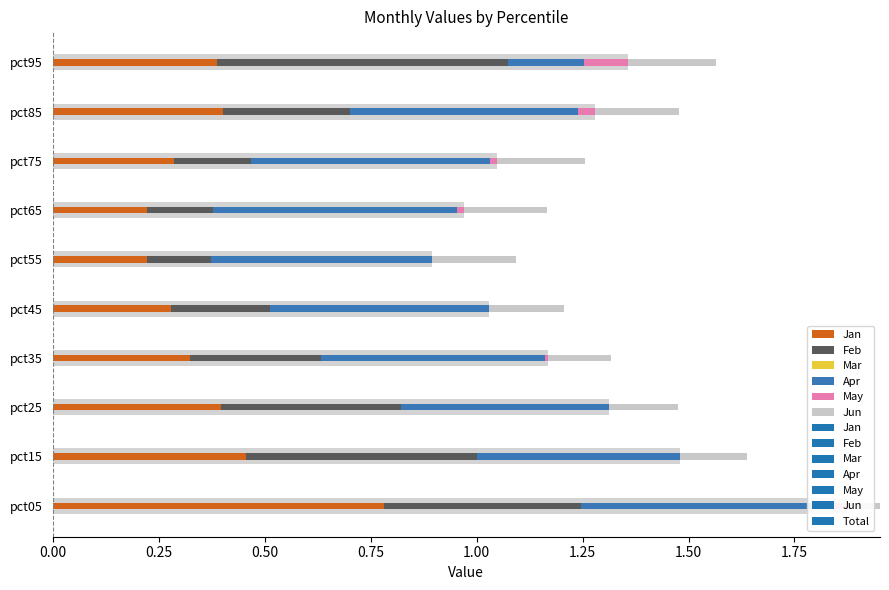

How many groups of bars are there?

10